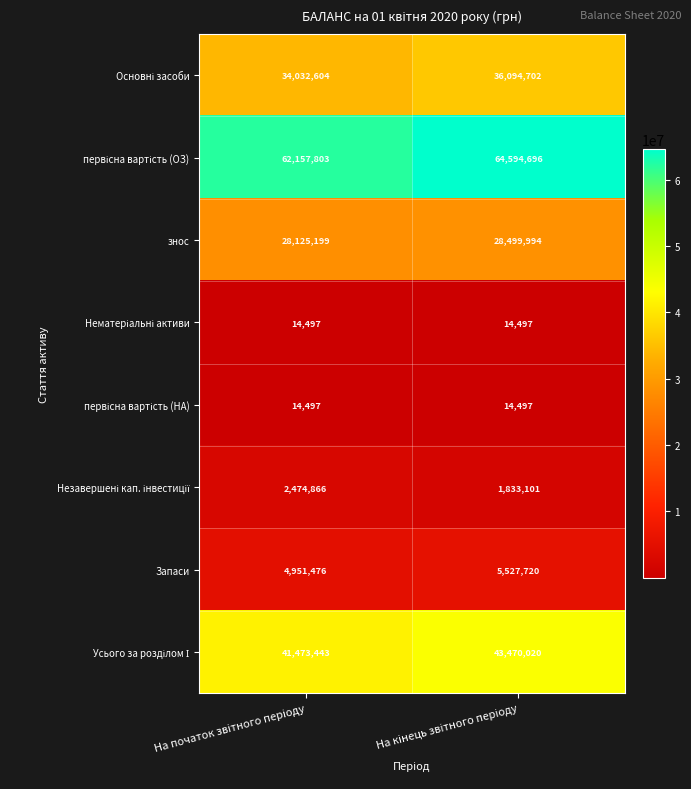

What is the minimum value shown in the chart?

14497